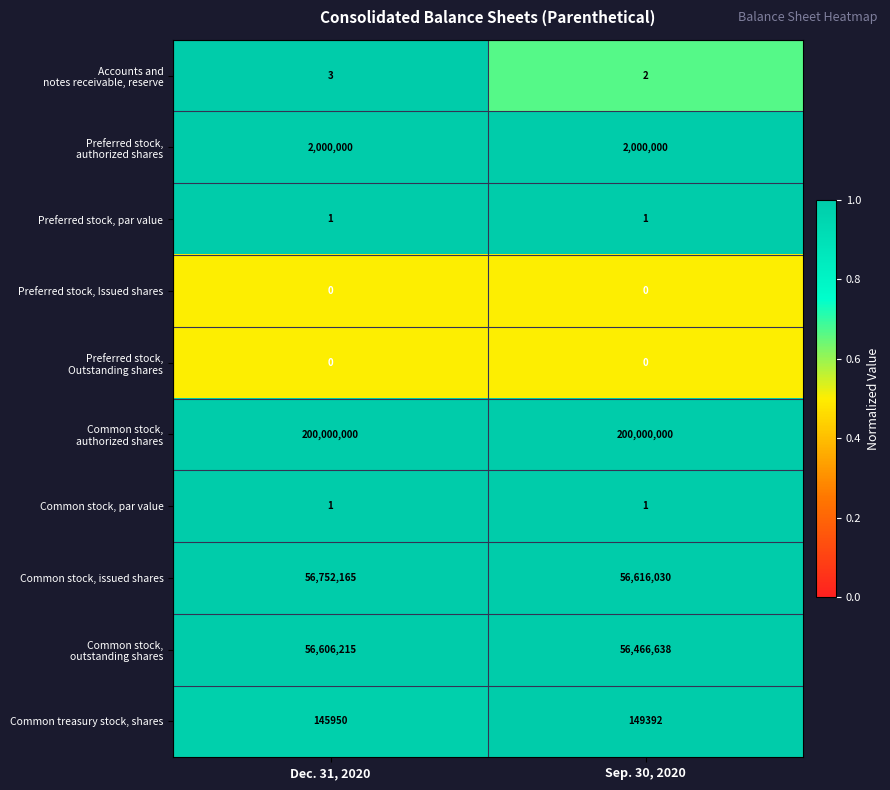

Is it true that Common treasury stock, shares equals 149392 at Sep. 30, 2020?

True